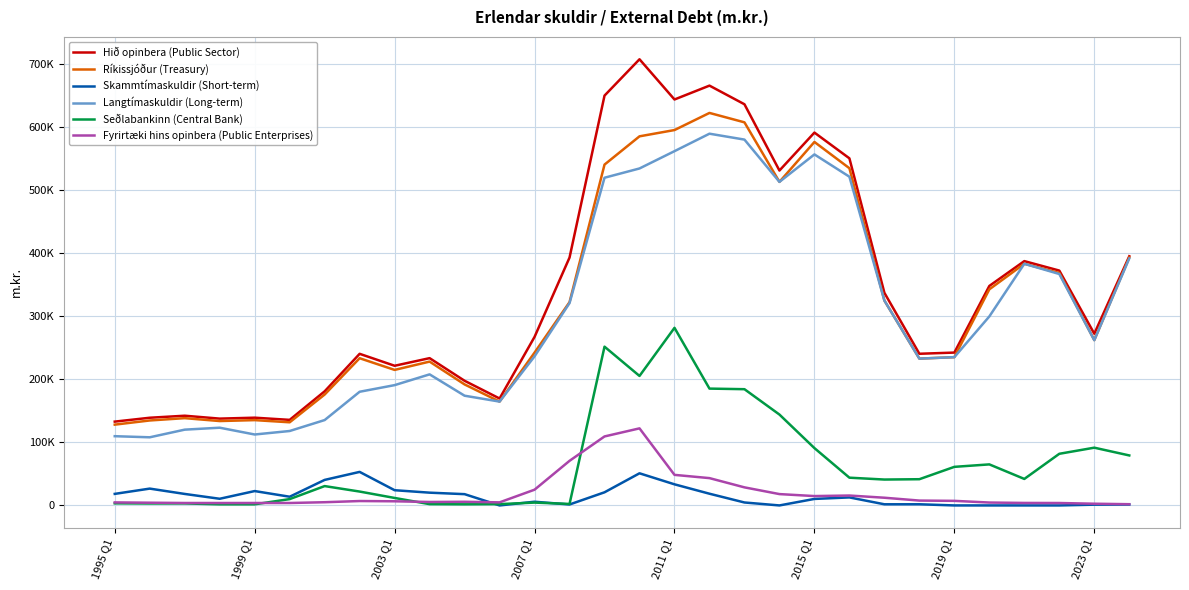

True or false: Skammtímaskuldir (Short-term) and Ríkissjóður (Treasury) cross at least once.

False